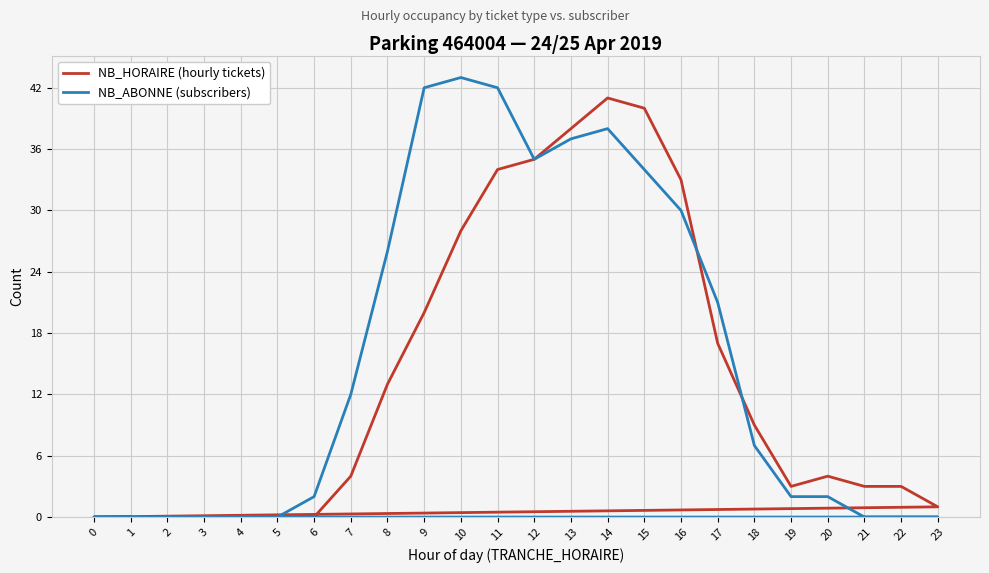

After their last crossing, which series has the higher values: NB_HORAIRE (hourly tickets) or NB_ABONNE (subscribers)?

NB_HORAIRE (hourly tickets)